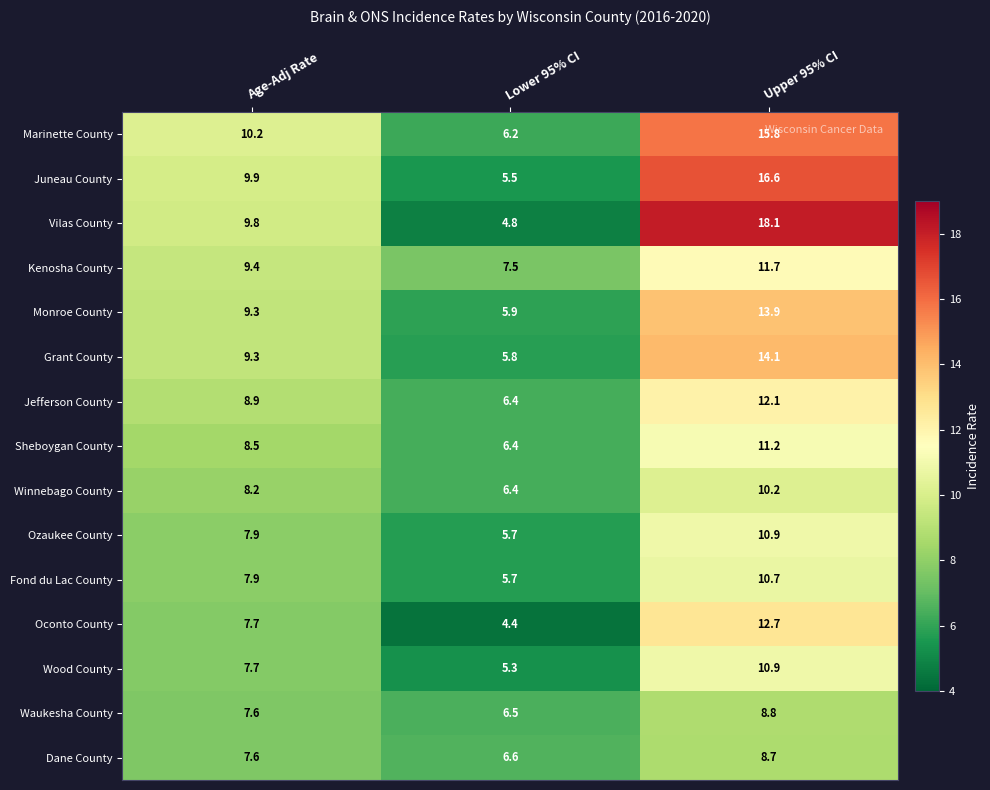

What is the minimum value shown in the chart?

4.4